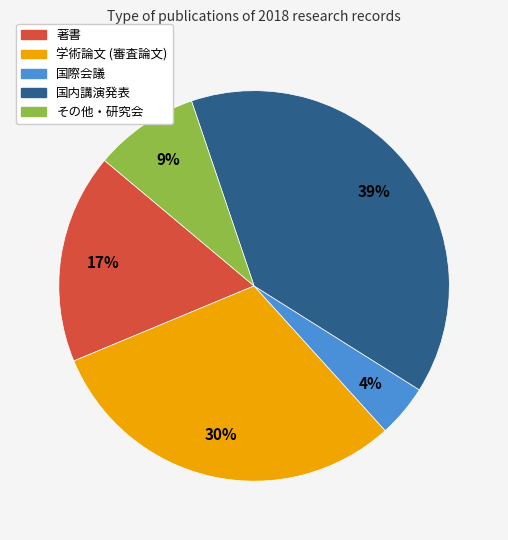

To the nearest percent, what portion does その他・研究会 represent?

9%